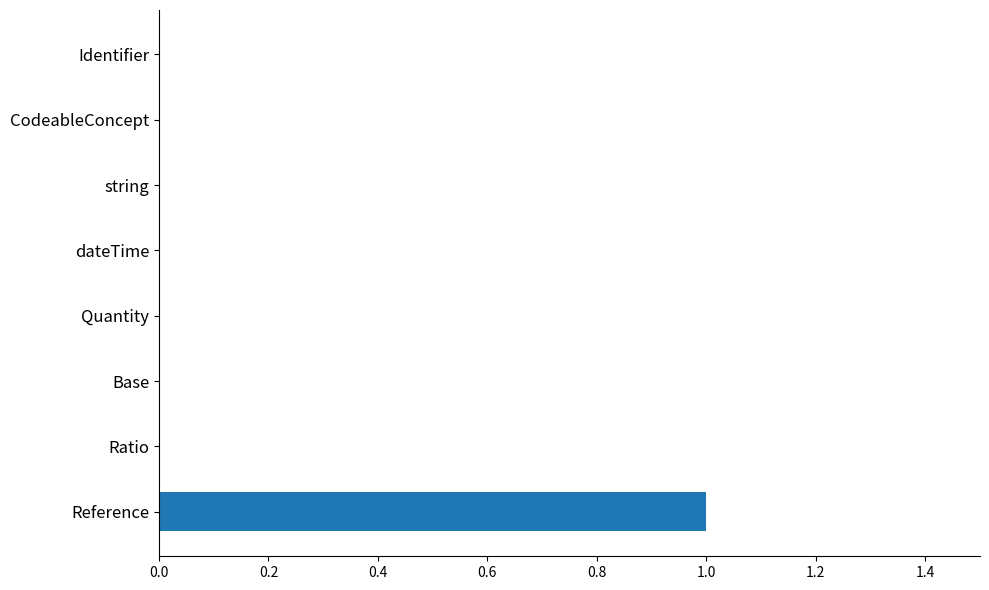

Which label corresponds to the largest value in the chart?

Reference